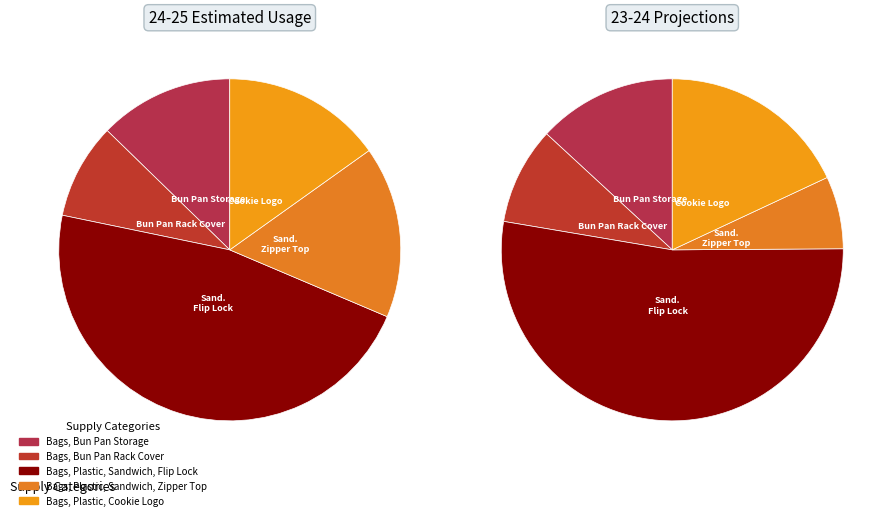

Does Bags, Bun Pan Storage account for over 50% of the chart?

No